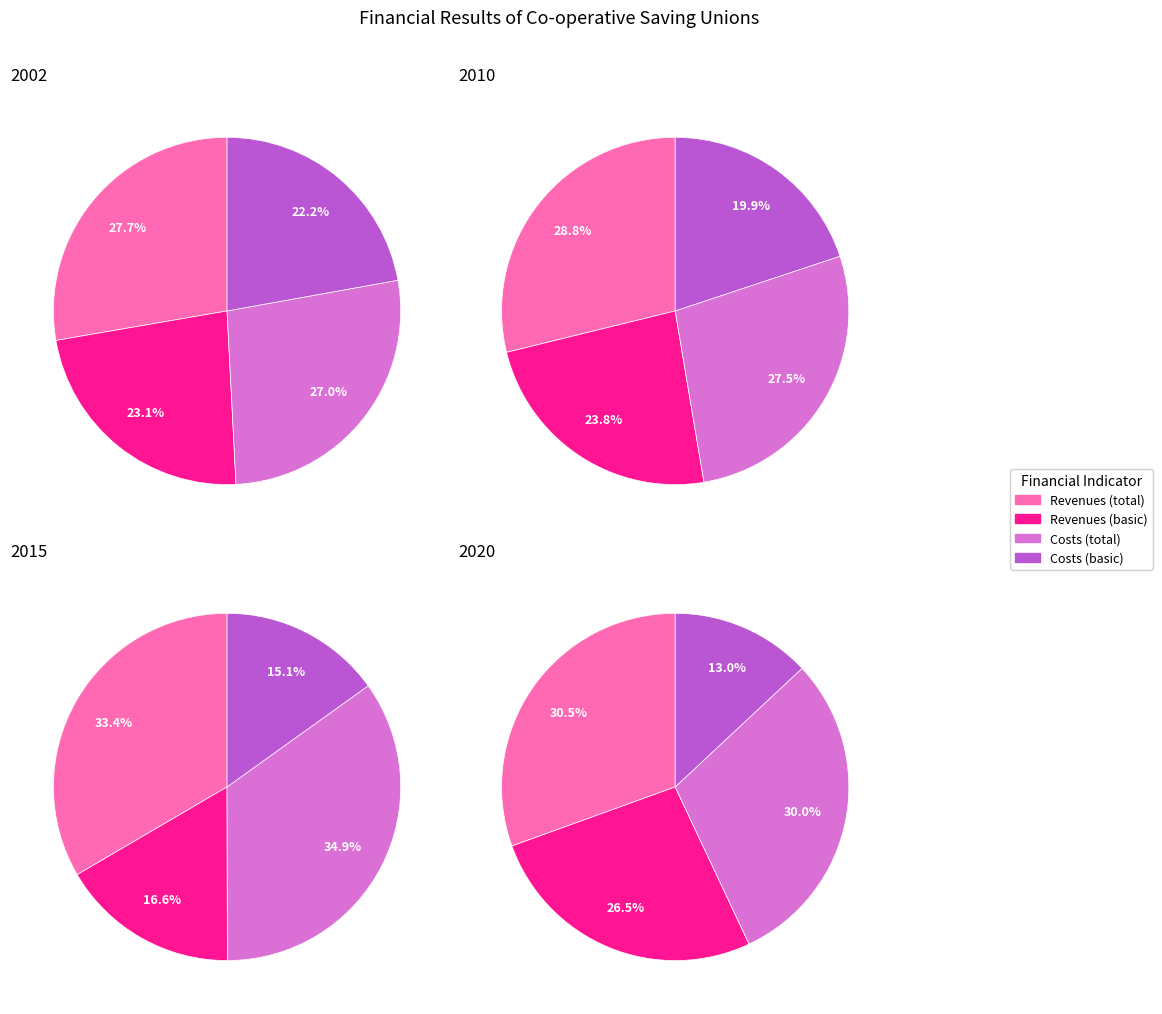

To the nearest percent, what is the combined percentage of Revenues from total activity and of which revenues from basic activity?

50%